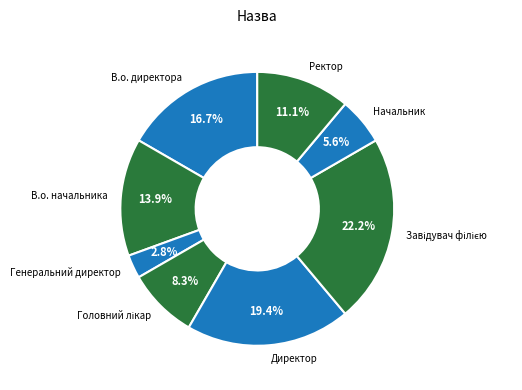

Which category has the smallest portion of the pie?

Генеральний директор